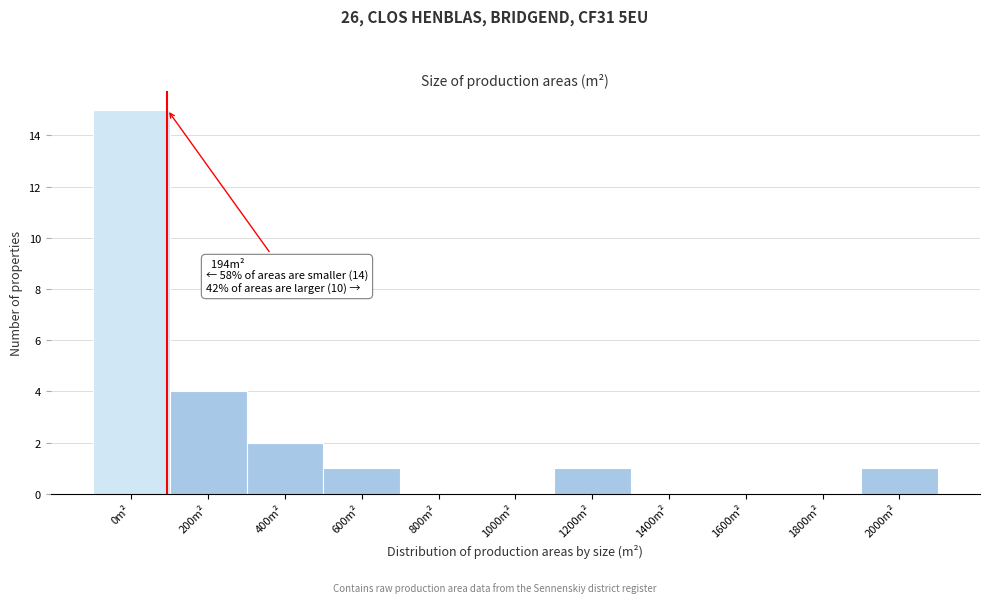

Reading left to right, extract all data points from this chart.

0m²=15	200m²=4	400m²=2	600m²=1	800m²=0	1000m²=0	1200m²=1	1400m²=0	1600m²=0	1800m²=0	2000m²=1